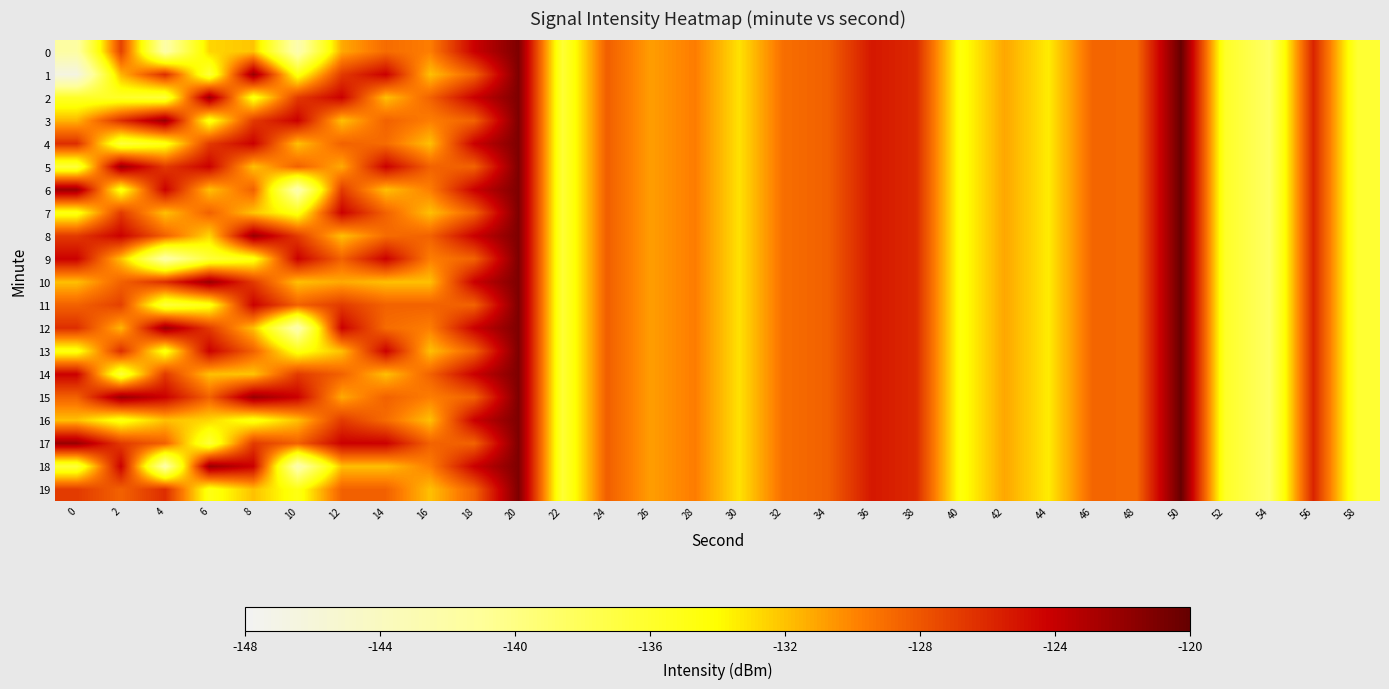

Which series changed the most between 2 and 10?

18